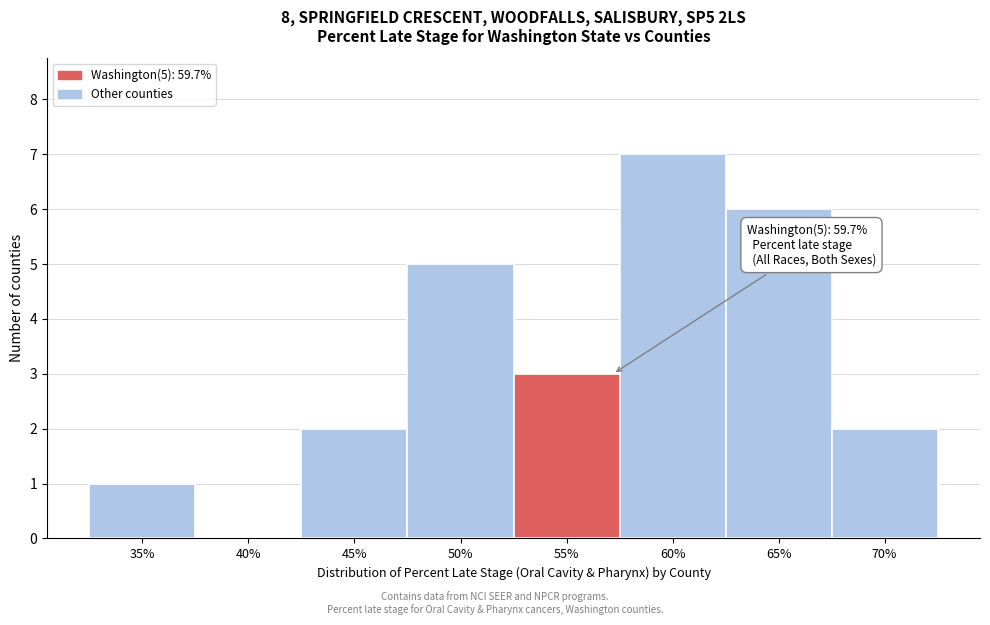

Reading left to right, transcribe all the data shown in this chart.

35%=1	40%=0	45%=2	50%=5	55%=3	60%=7	65%=6	70%=2